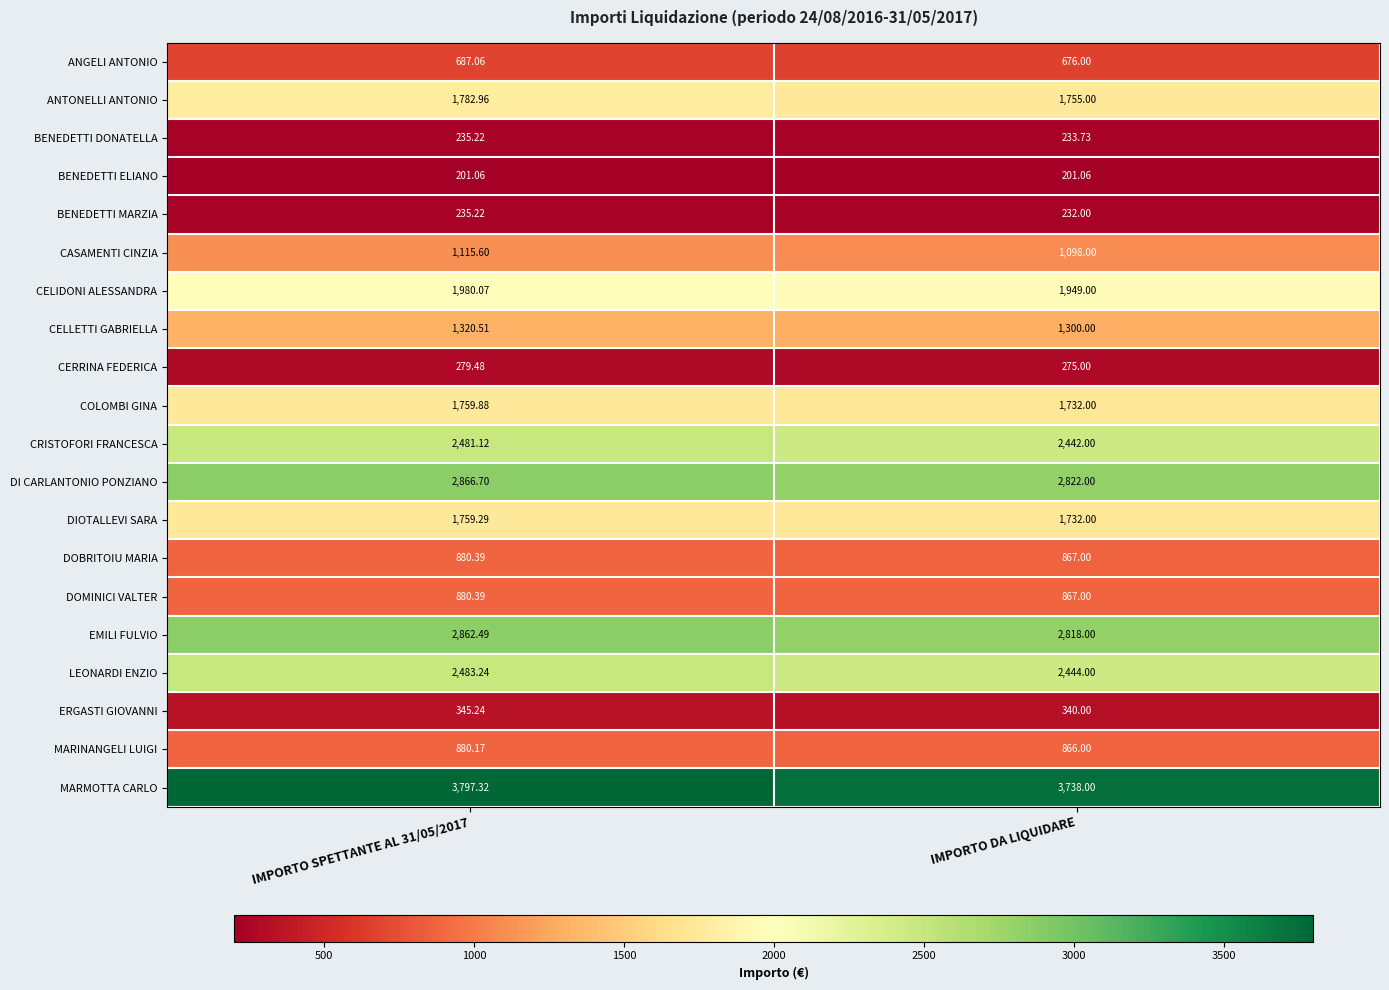

Which series changed the most between IMPORTO SPETTANTE AL 31/05/2017 and IMPORTO DA LIQUIDARE?

MARMOTTA CARLO